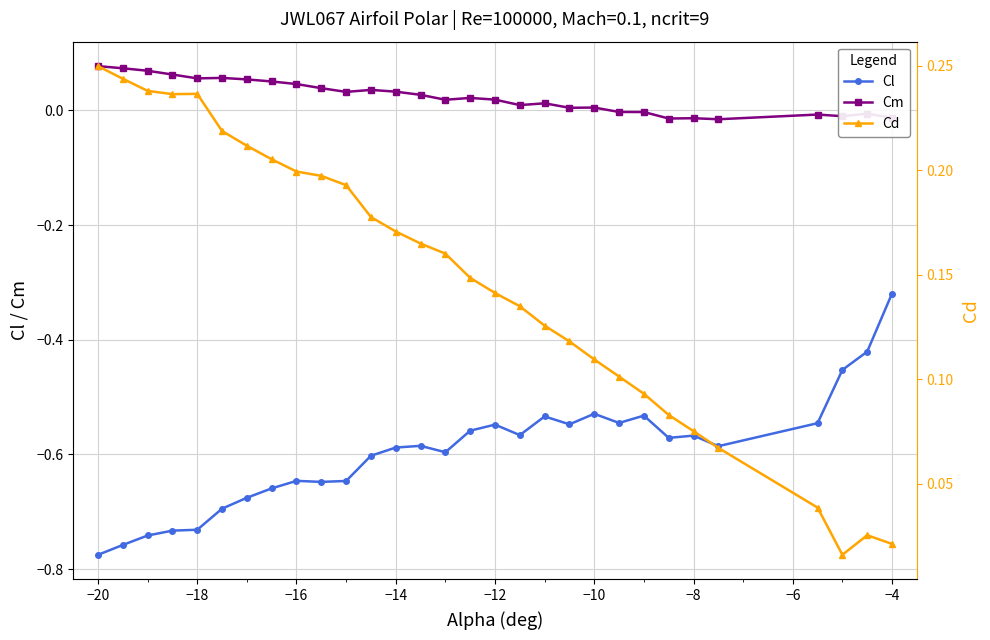

At how many categories does at least one series exceed 0?

30